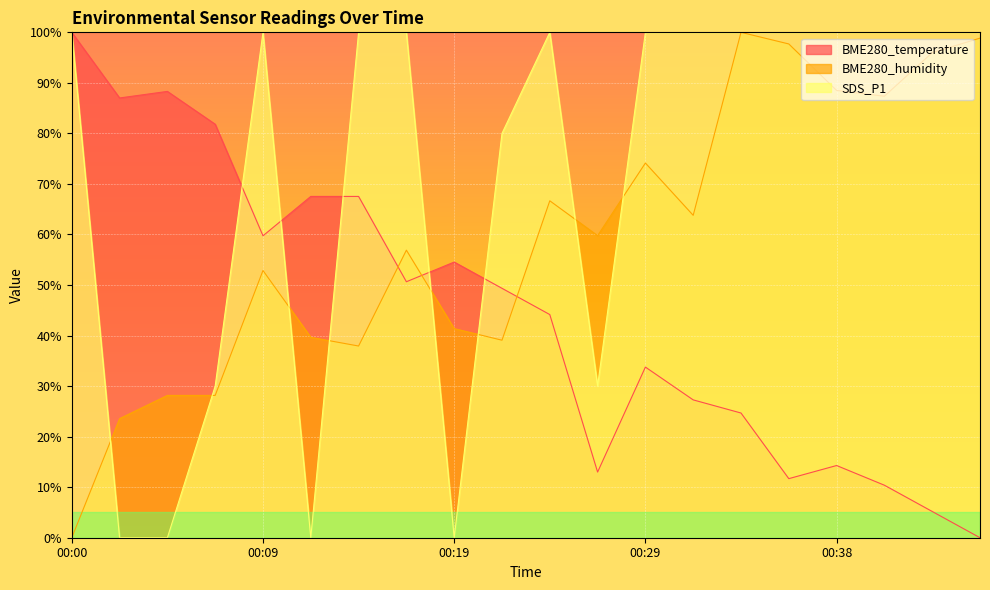

Does the chart display data point markers on the line(s)?

No